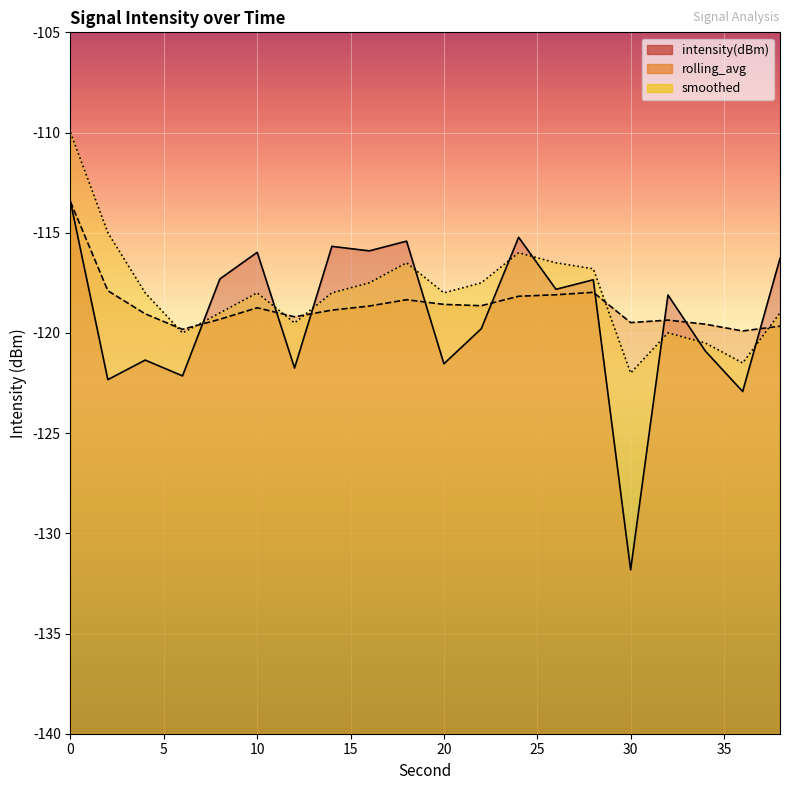

What is the sum of the rolling_avg values at 0 and 20?

-232.0